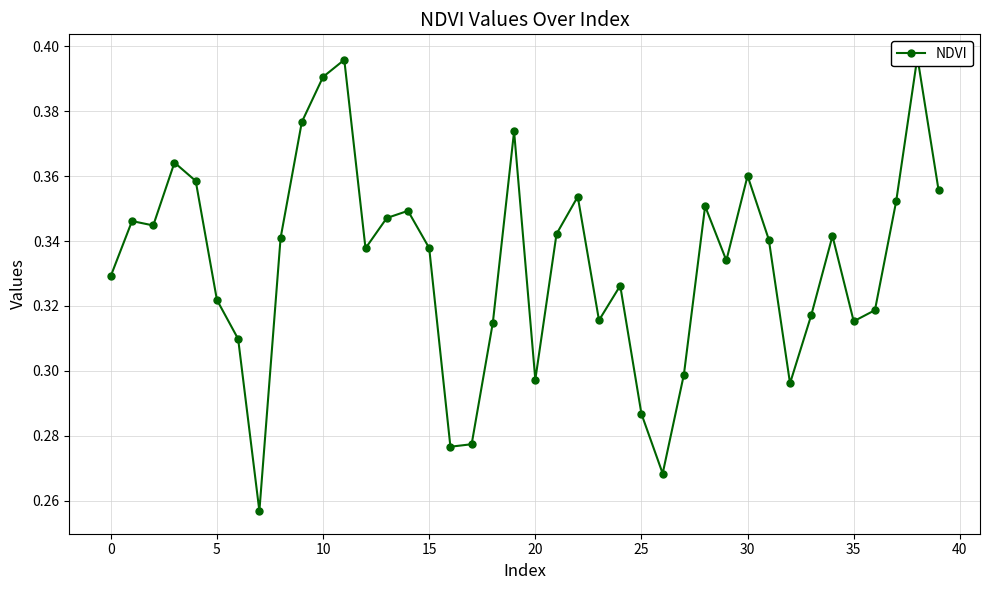

Which label corresponds to the largest value in the chart?

38